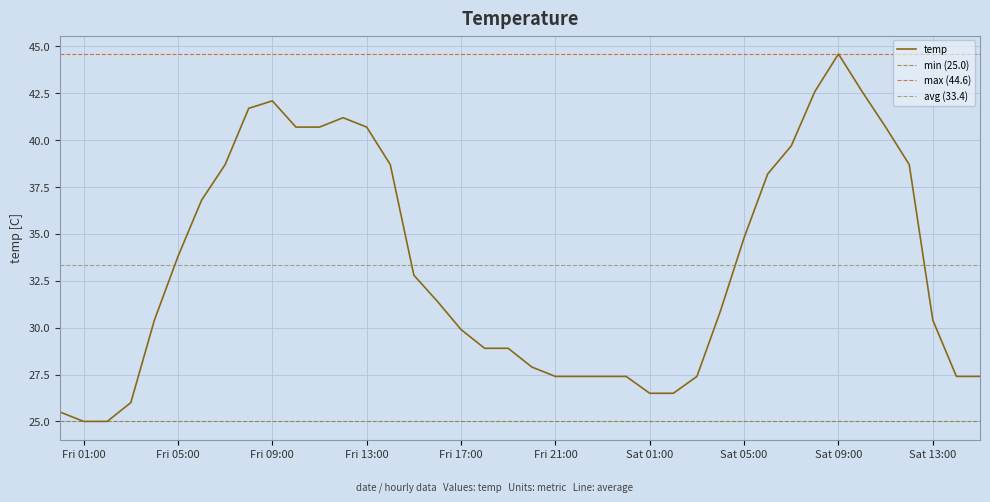

How many interior local peaks (higher than both neighbors) does the data have?

3